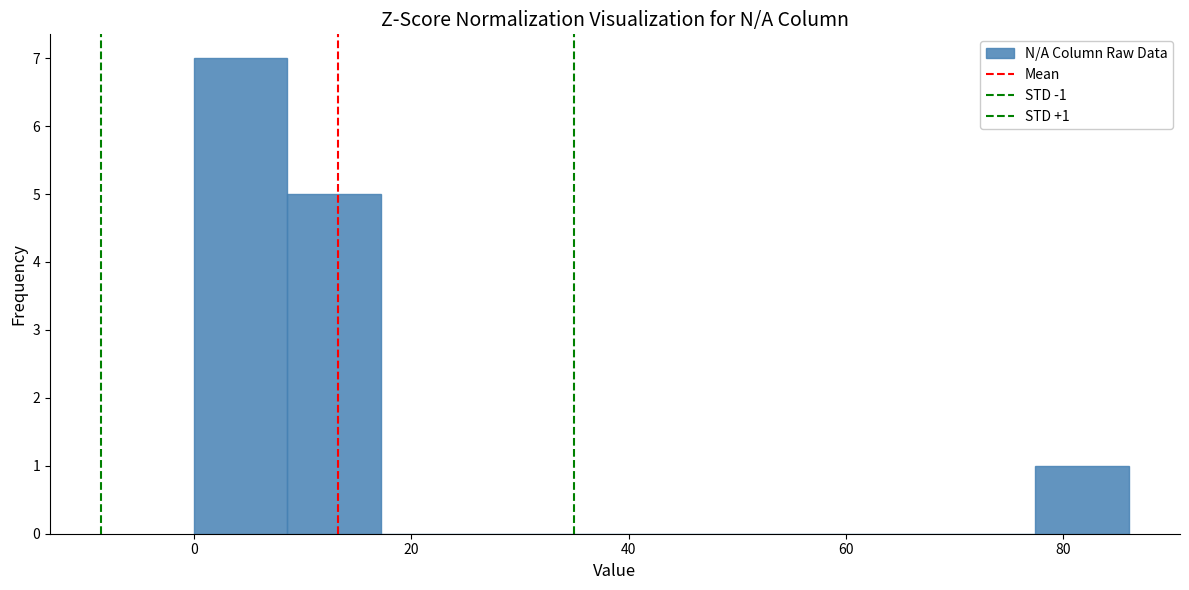

Which range on the x-axis has the tallest bar?

0.0 to 8.6